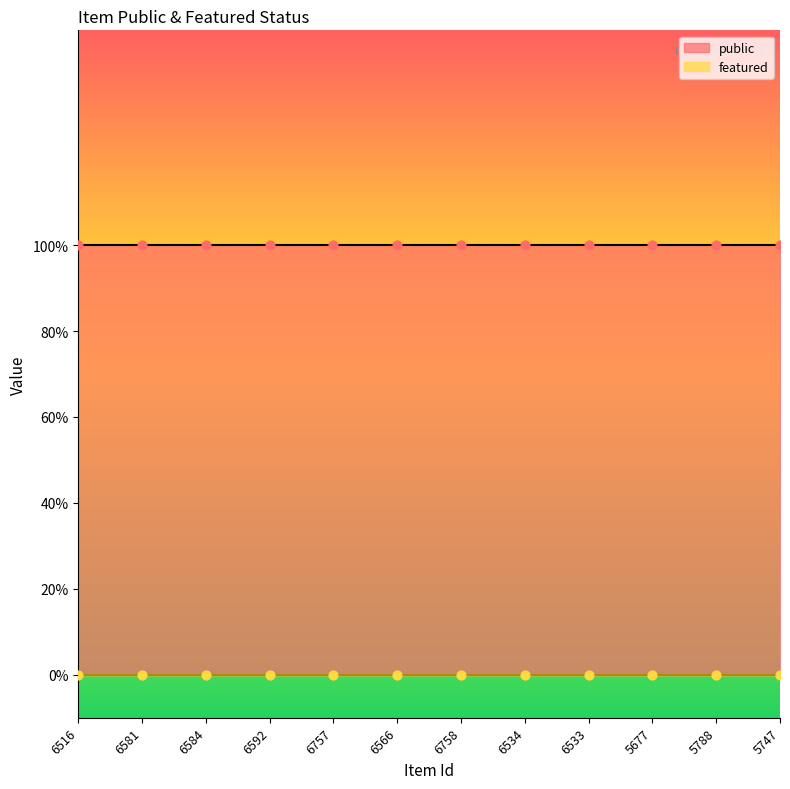

What are all the series names shown in the legend?

public, featured